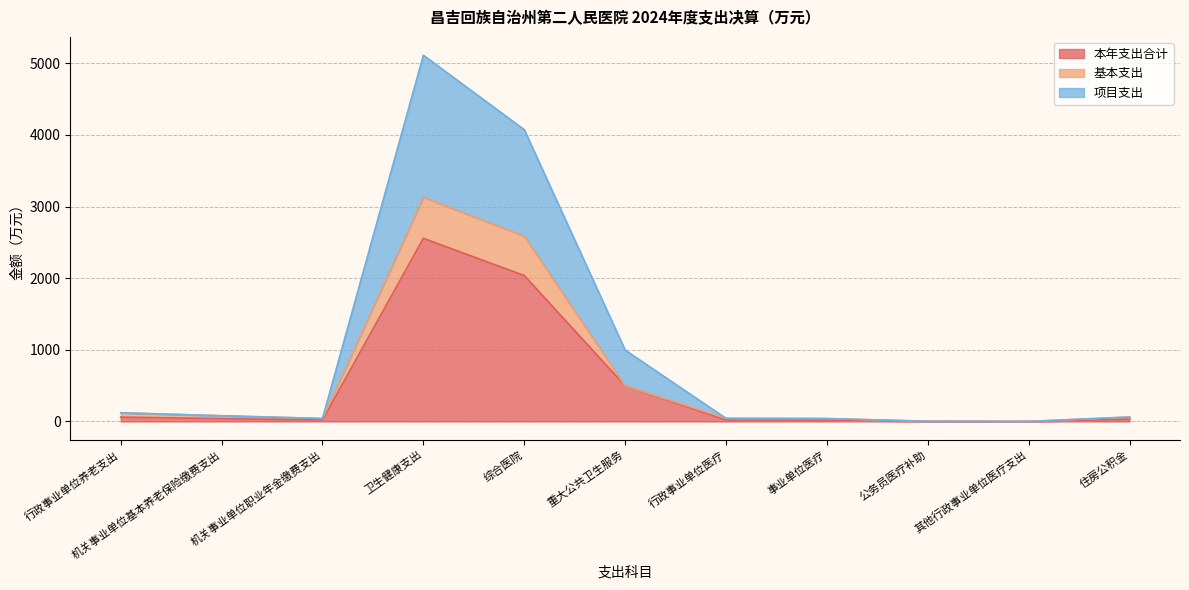

What is the sum of all 本年支出合计 values?

5286.5